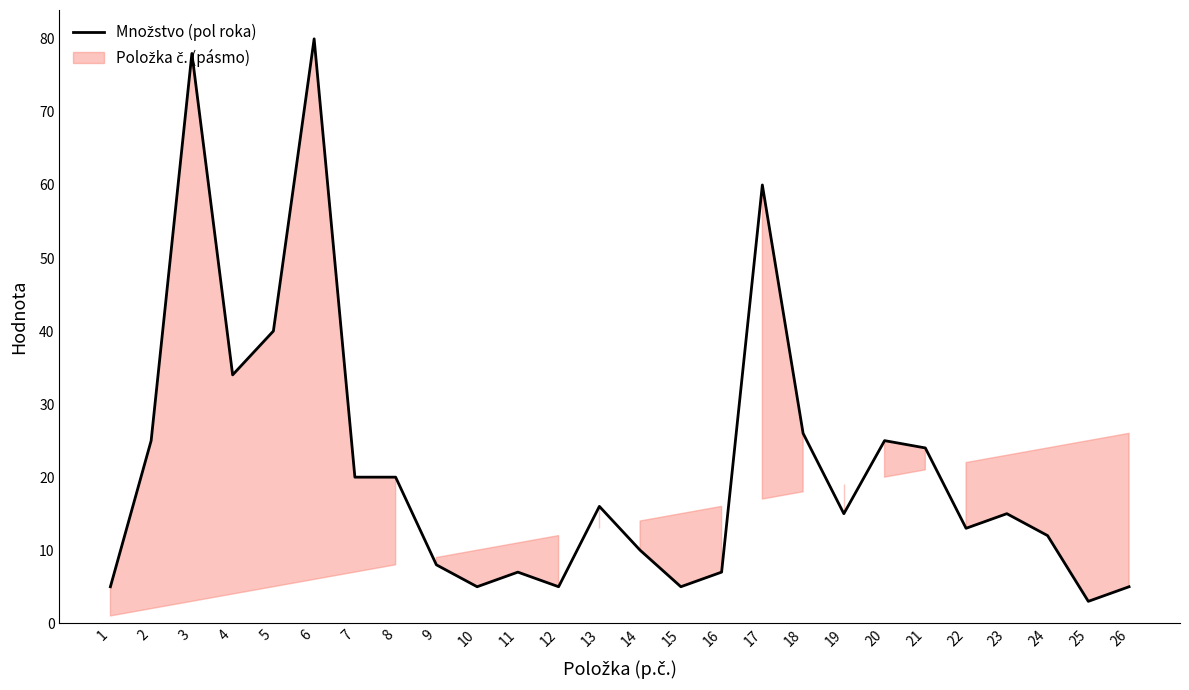

What is the change in value from 10 to 24?

+7